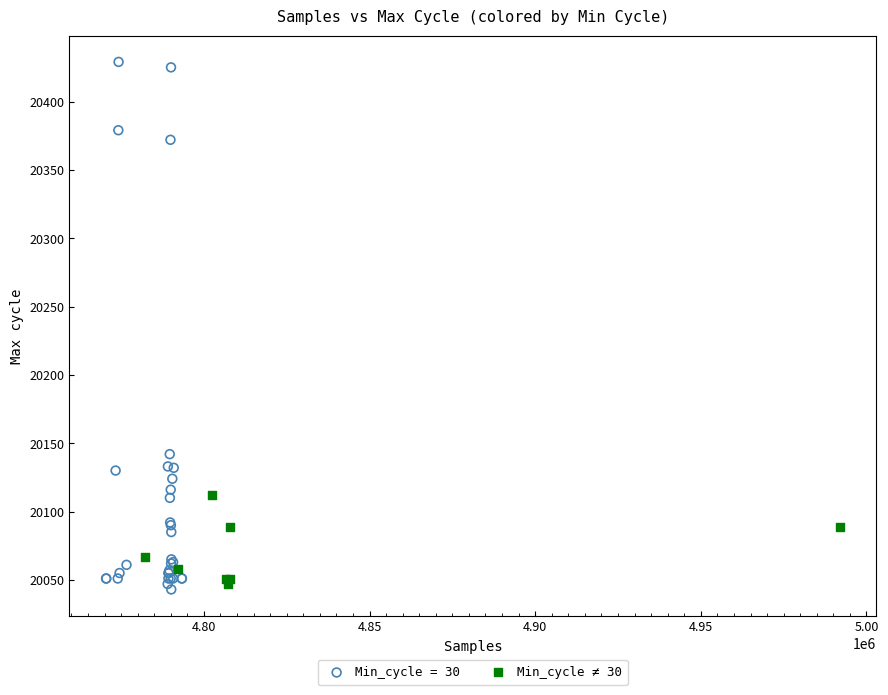

Which series contains the highest Y value?

Min_cycle = 30